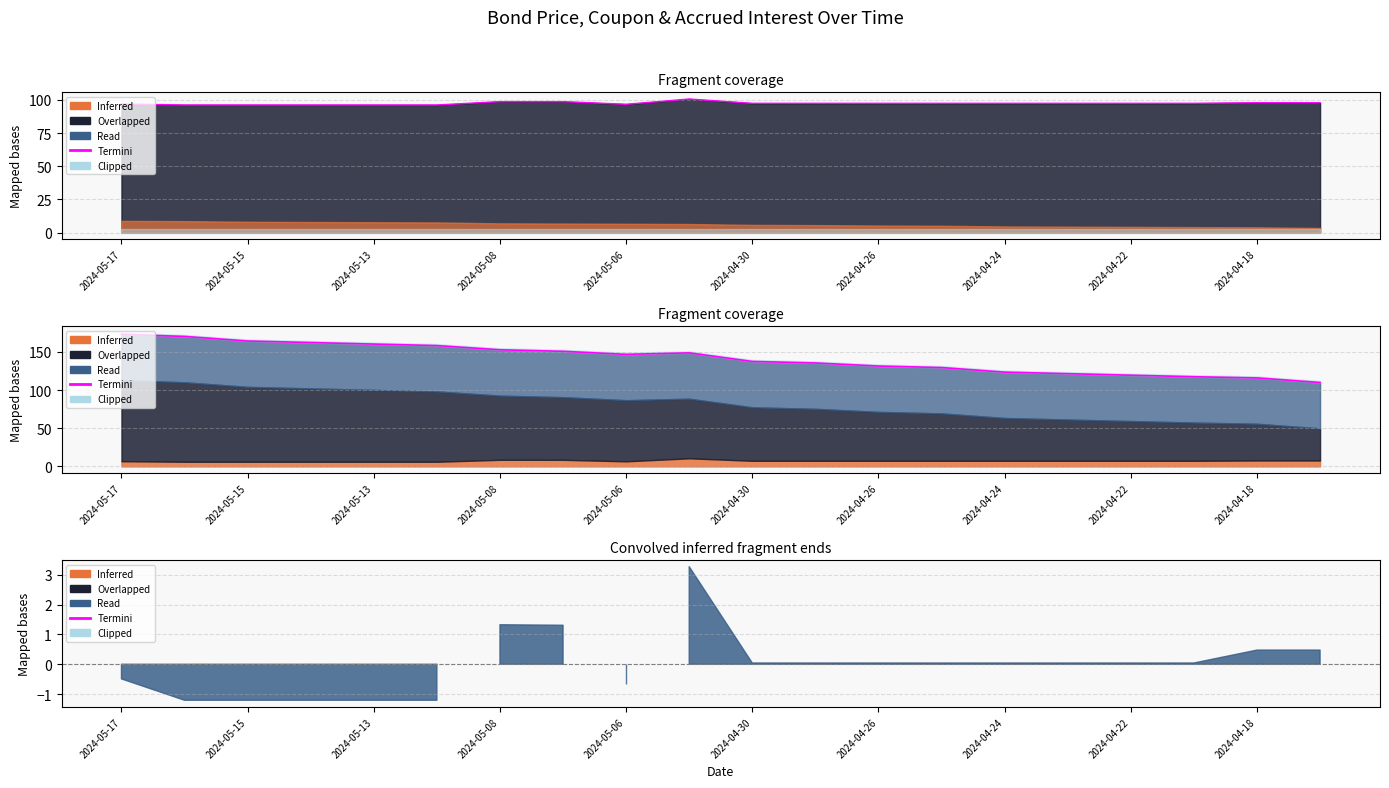

Does the chart have visible grid lines?

Yes